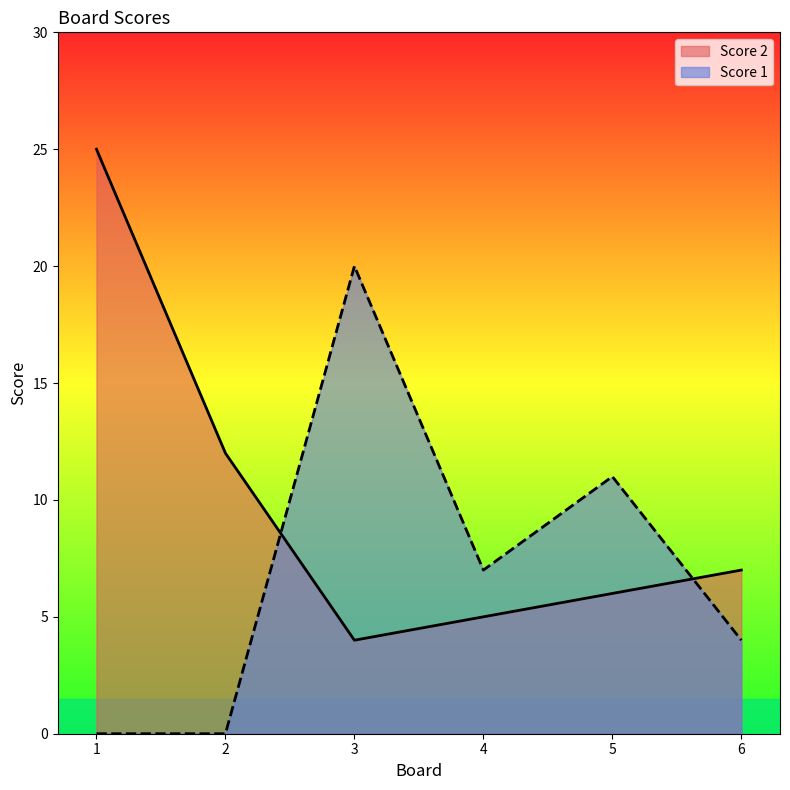

Is it true that Score 2 equals 12 at 2?

True